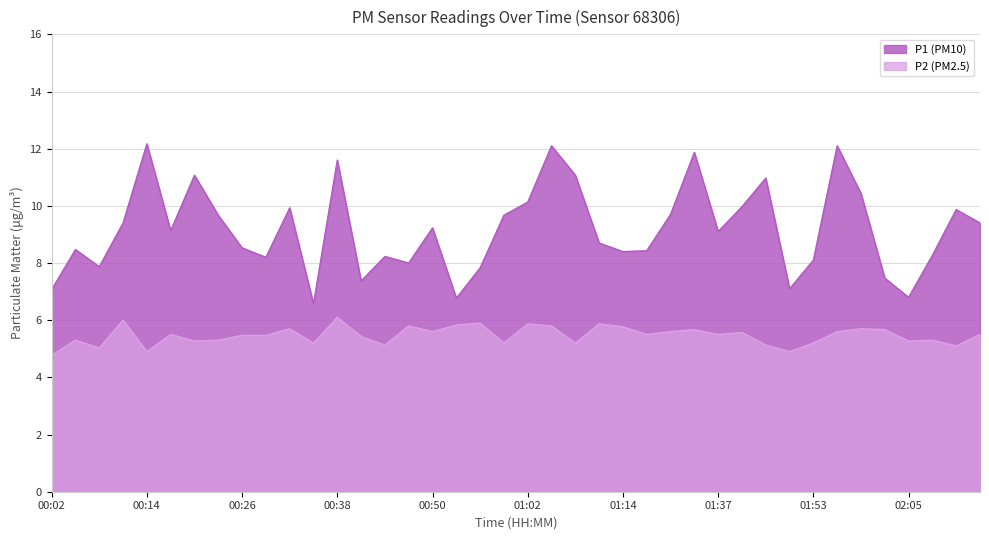

What is the label of the 32nd point from the left?

01:50